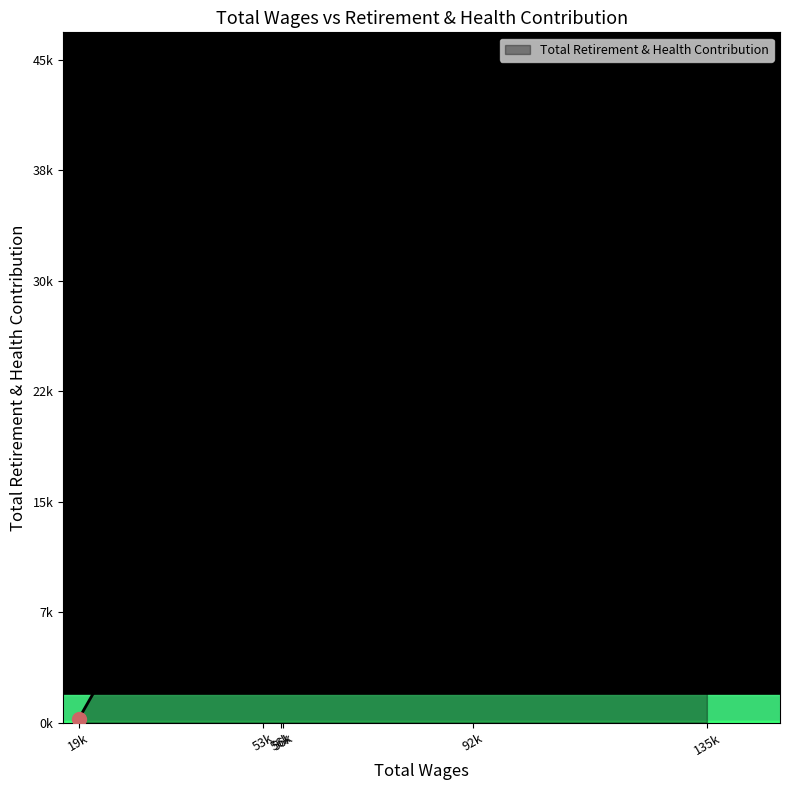

Is this an area chart (filled region under the line)?

Yes